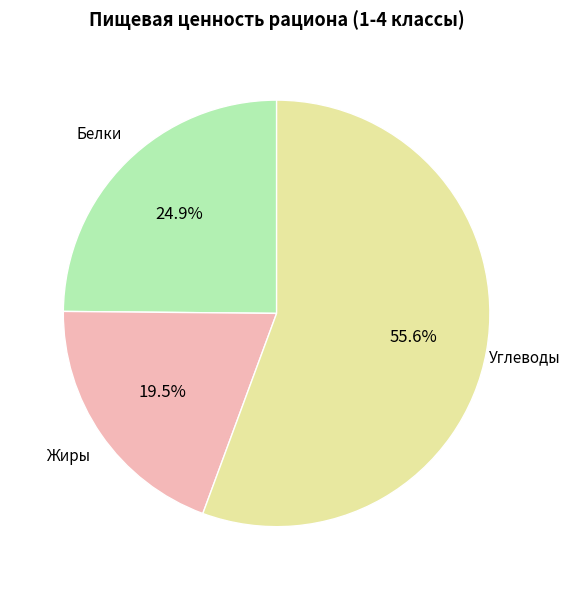

How much of the chart is everything except Белки?

75.1%